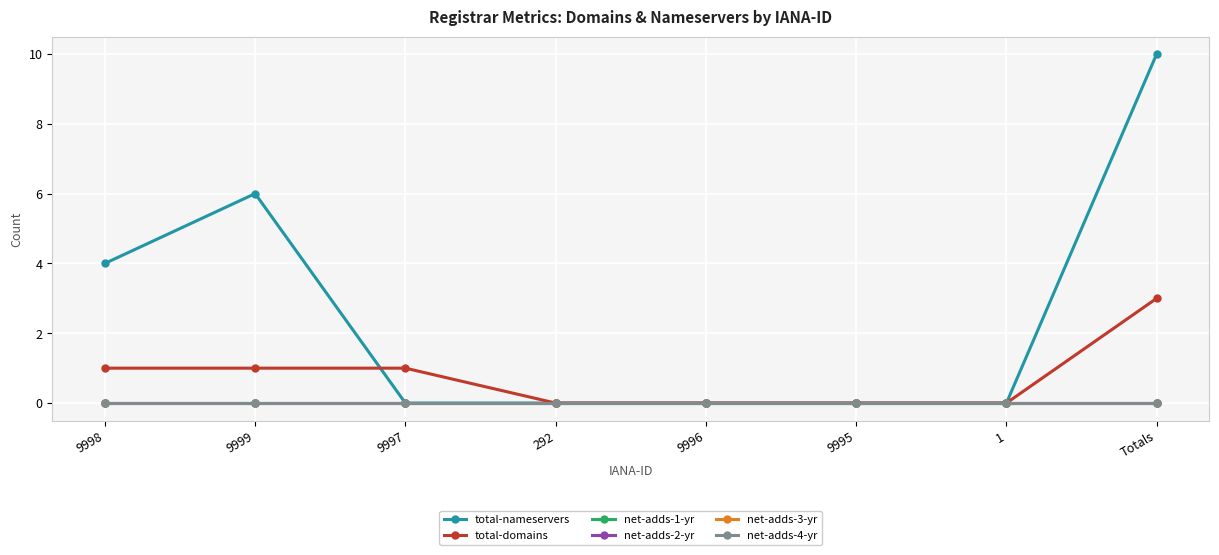

Reading right to left, list all the values displayed in this chart.

total-nameservers: 10	0	0	0	0	0	6	4
total-domains: 3	0	0	0	0	1	1	1
net-adds-1-yr: 0	0	0	0	0	0	0	0
net-adds-2-yr: 0	0	0	0	0	0	0	0
net-adds-3-yr: 0	0	0	0	0	0	0	0
net-adds-4-yr: 0	0	0	0	0	0	0	0